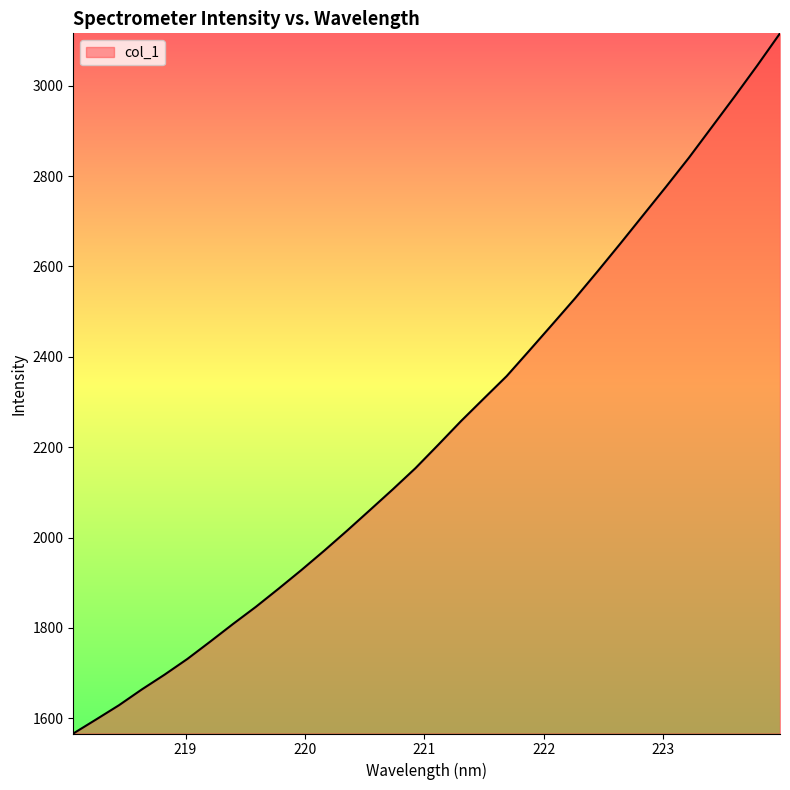

What is the difference between the maximum and minimum values?

1549.1